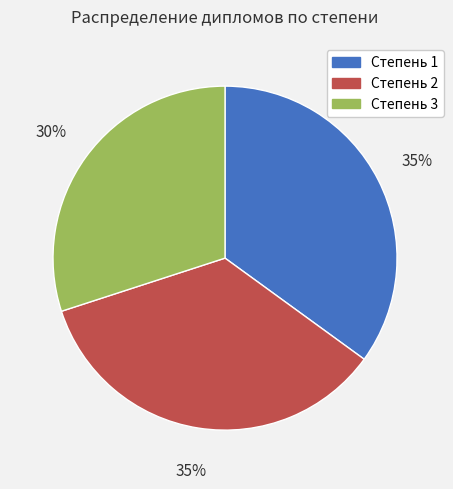

Which slice is the smallest?

Степень 3